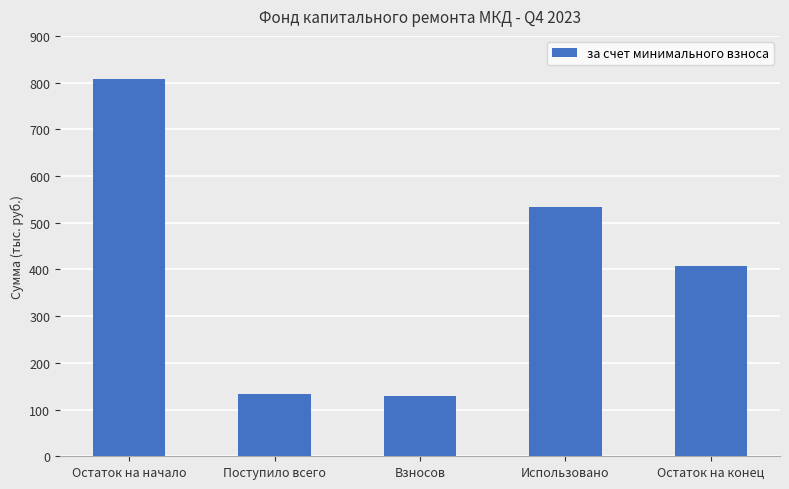

What is the label of the 3rd bar from the left?

Взносов